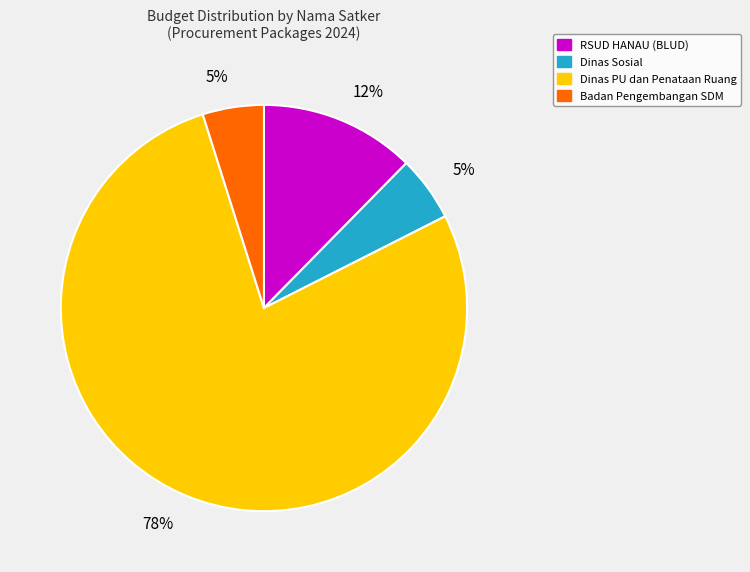

Is there any slice that represents more than half of the pie?

Yes